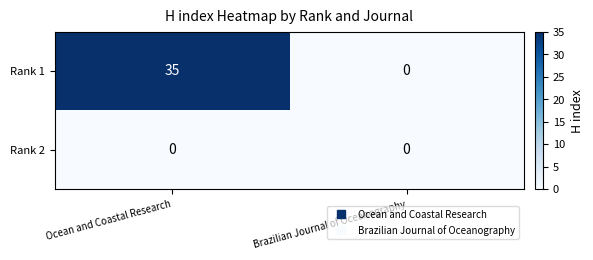

At which category is the sum across all series the highest?

Ocean and Coastal Research